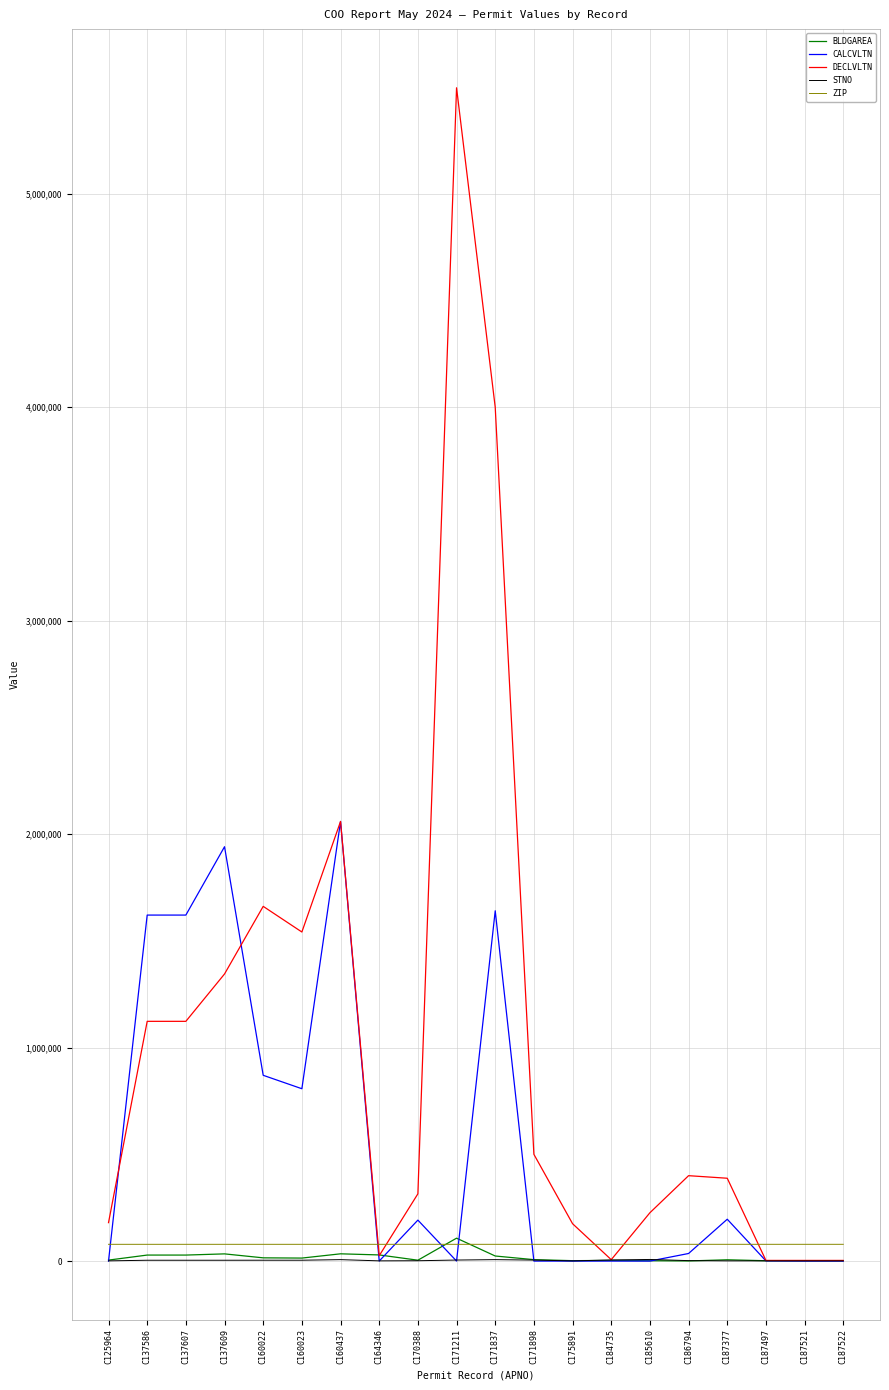

True or false: DECLVLTN has more than 1 points higher than both neighbors.

True